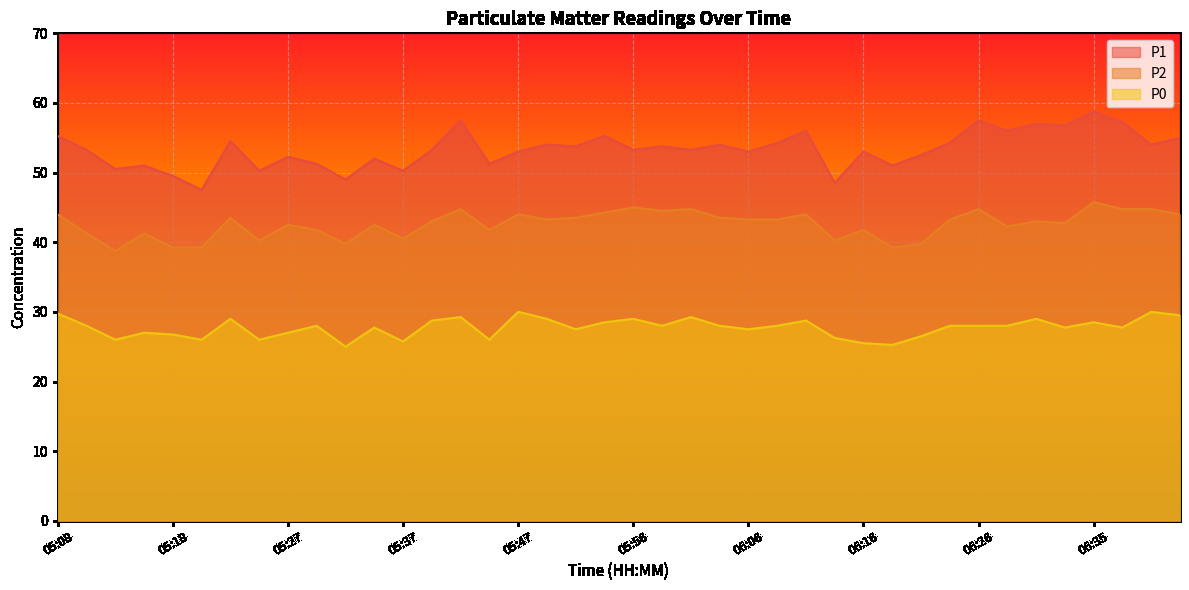

At how many categories does at least one series exceed 33?

40